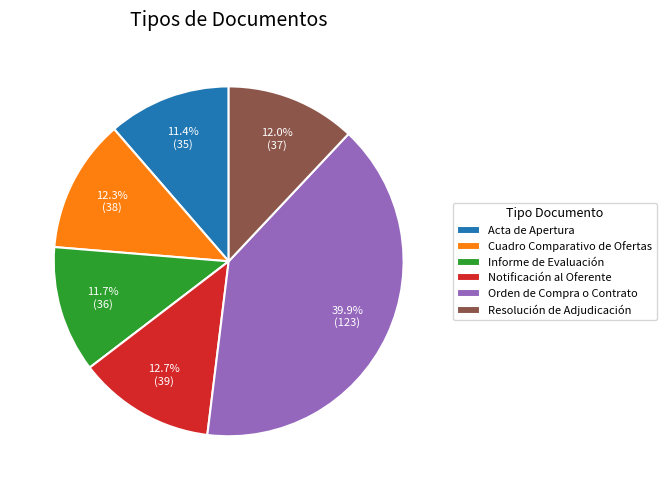

What percentage is the Notificación al Oferente slice, to the nearest percent?

13%